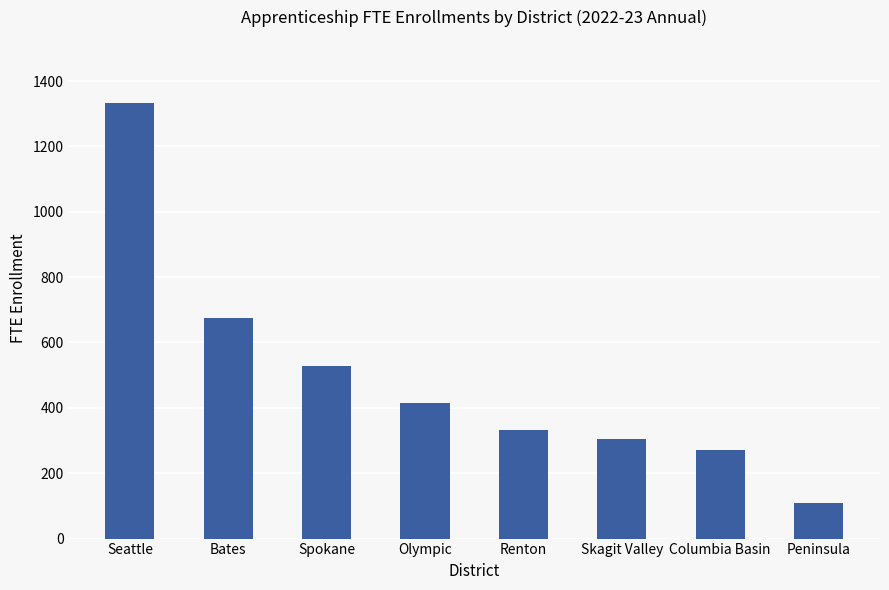

What position from the right is Spokane?

6